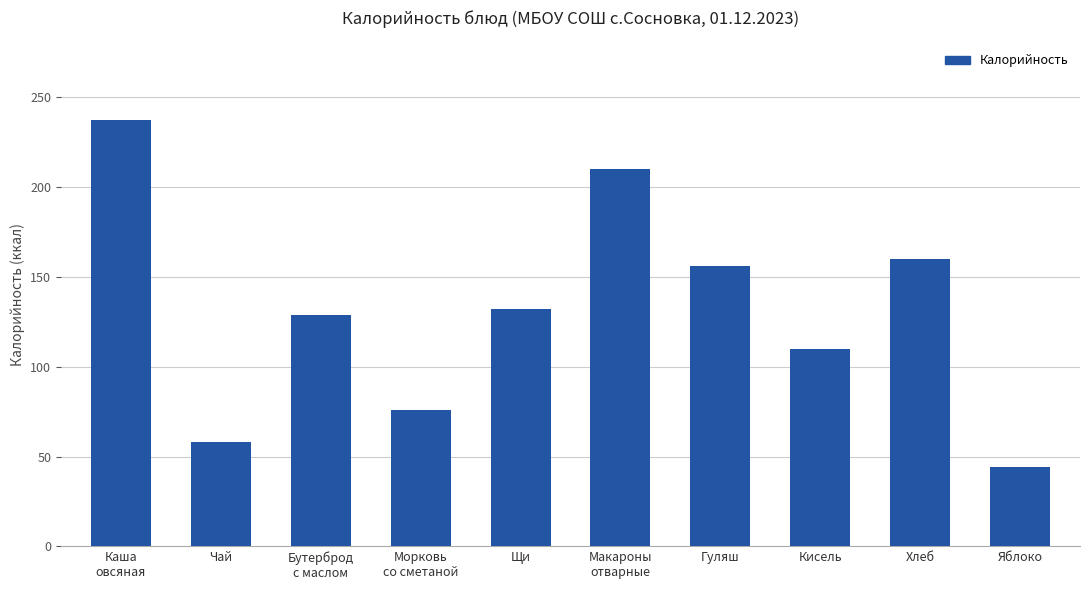

Reading left to right, extract all data points from this chart.

Каша
овсяная=237	Чай=58	Бутерброд
с маслом=129	Морковь
со сметаной=76	Щи=132	Макароны
отварные=210	Гуляш=156	Кисель=110	Хлеб=160	Яблоко=44